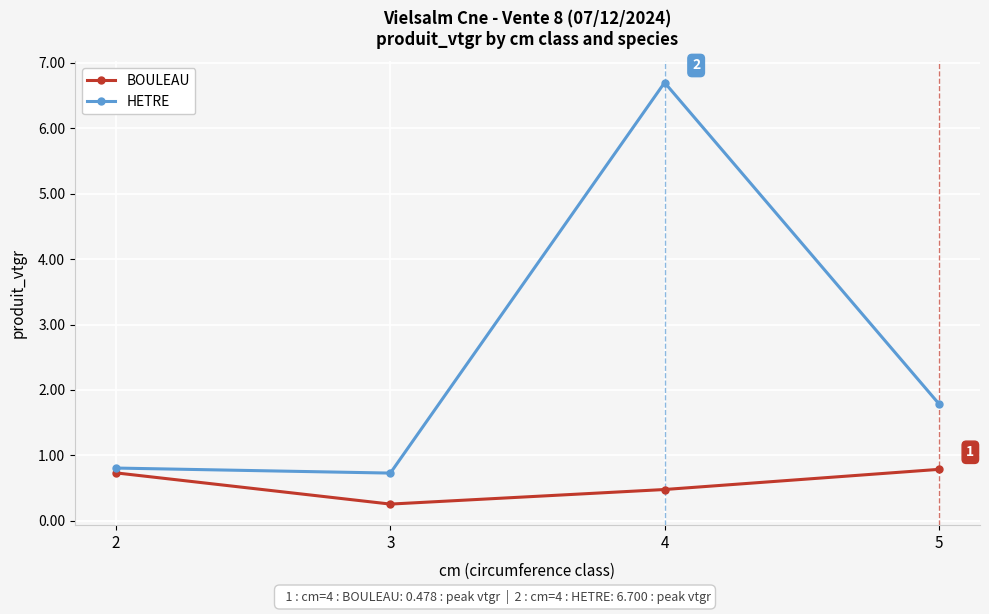

Count the BOULEAU values in the range 0 to 1.

4